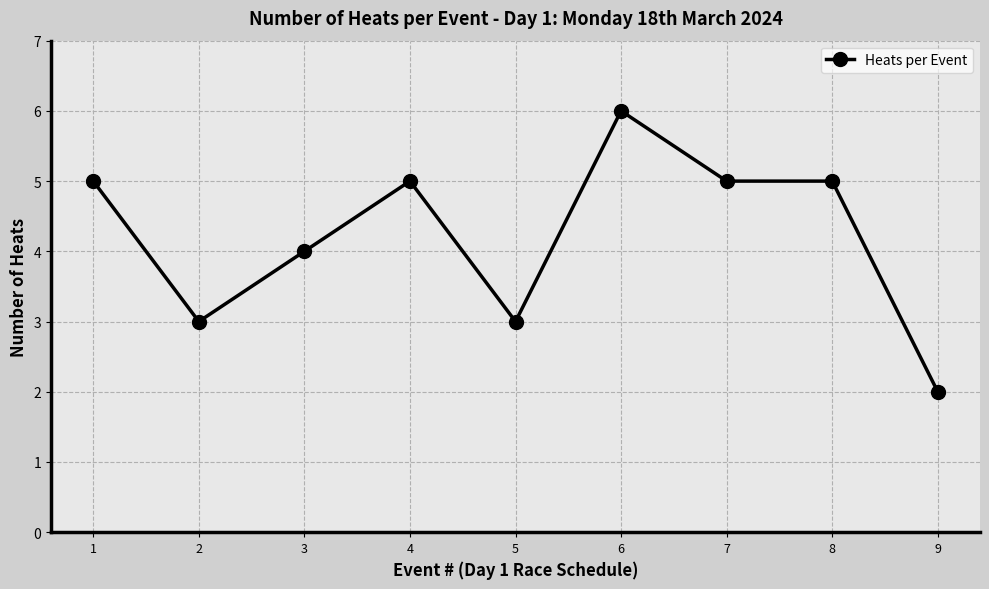

Which label corresponds to the largest value in the chart?

6